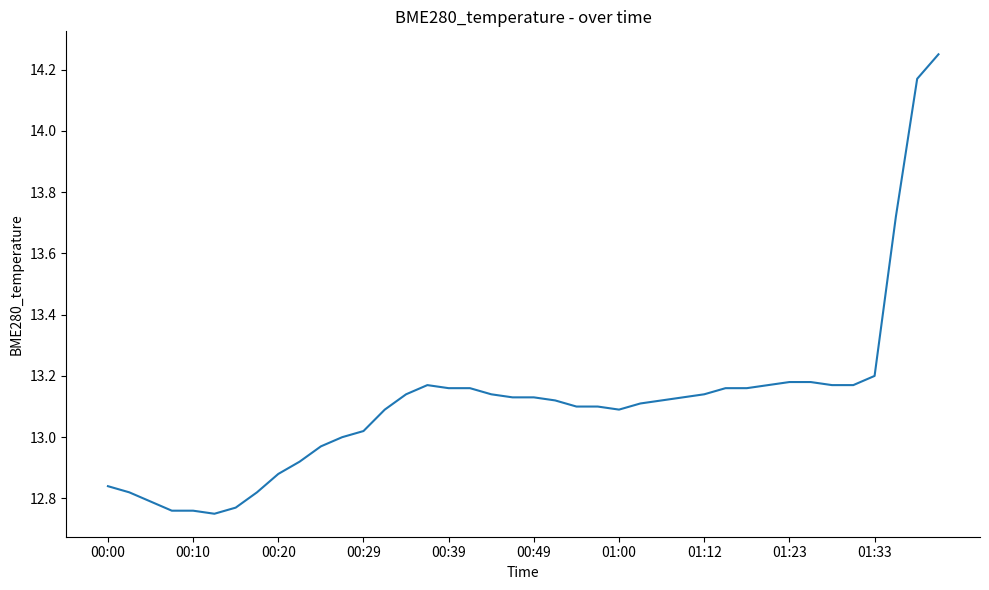

What is the difference between the maximum and minimum values?

1.5